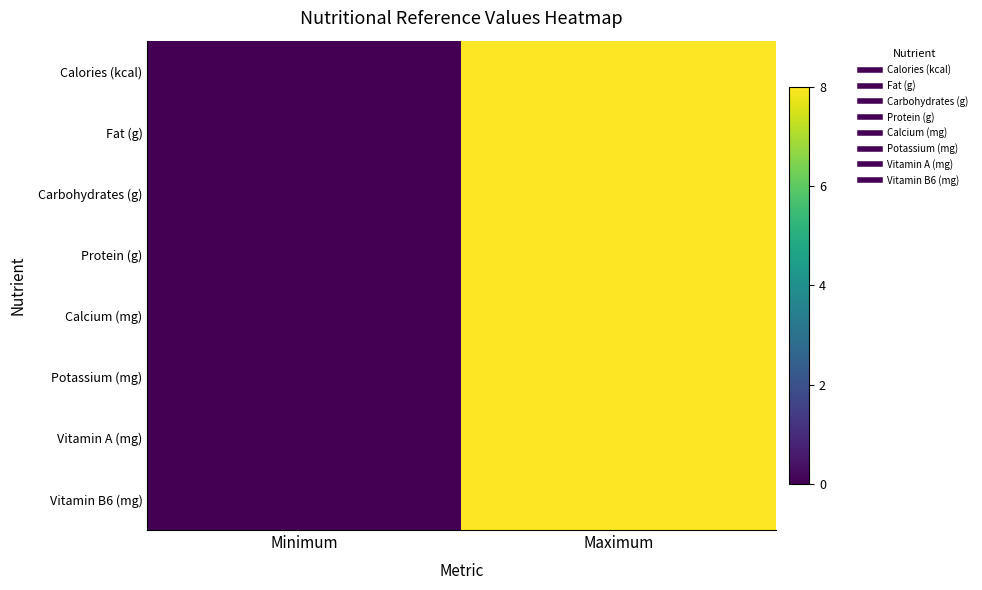

Reading left to right, extract all data points from this chart.

Calories (kcal): Minimum=0	Maximum=8
Fat (g): Minimum=0	Maximum=8
Carbohydrates (g): Minimum=0	Maximum=8
Protein (g): Minimum=0	Maximum=8
Calcium (mg): Minimum=0	Maximum=8
Potassium (mg): Minimum=0	Maximum=8
Vitamin A (mg): Minimum=0	Maximum=8
Vitamin B6 (mg): Minimum=0	Maximum=8